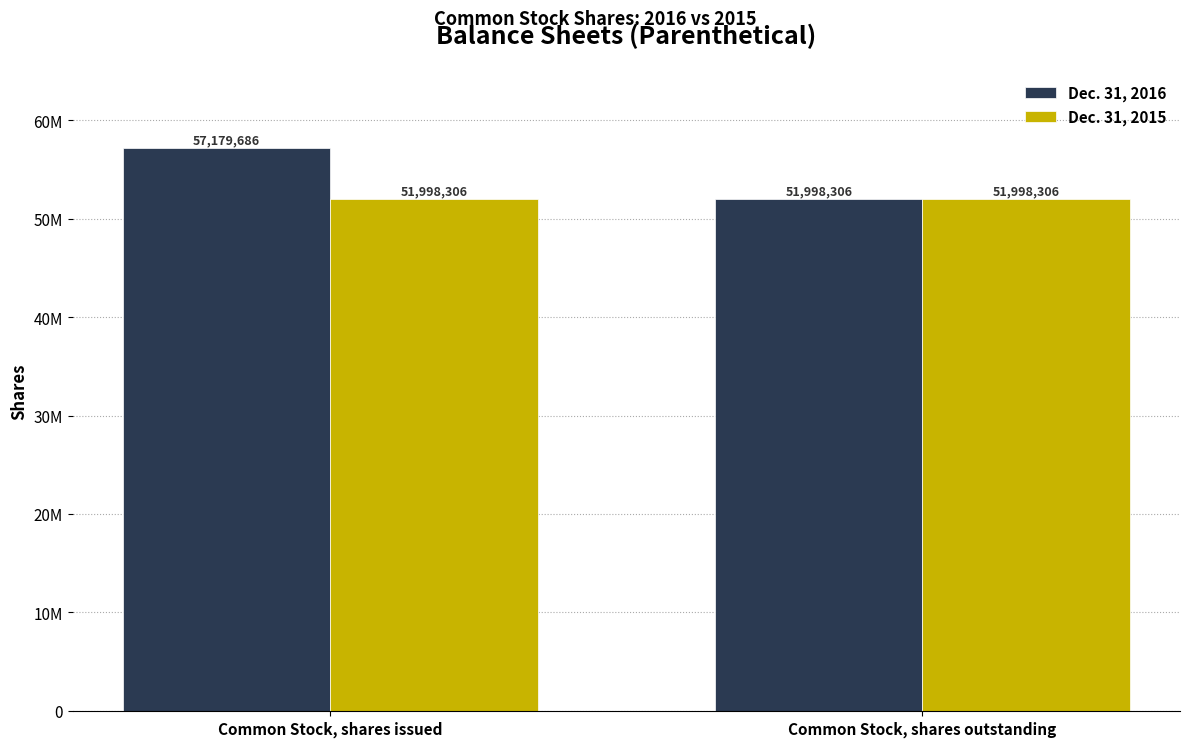

Which series has the largest range (max minus min)?

Dec. 31, 2016